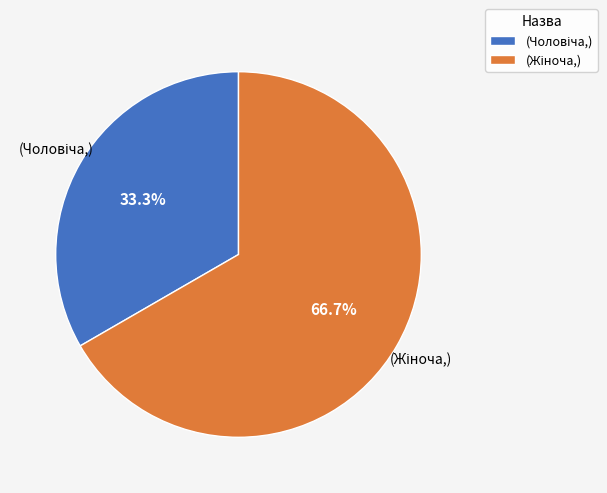

To the nearest percent, what is the difference between the largest and smallest slice percentages?

33%